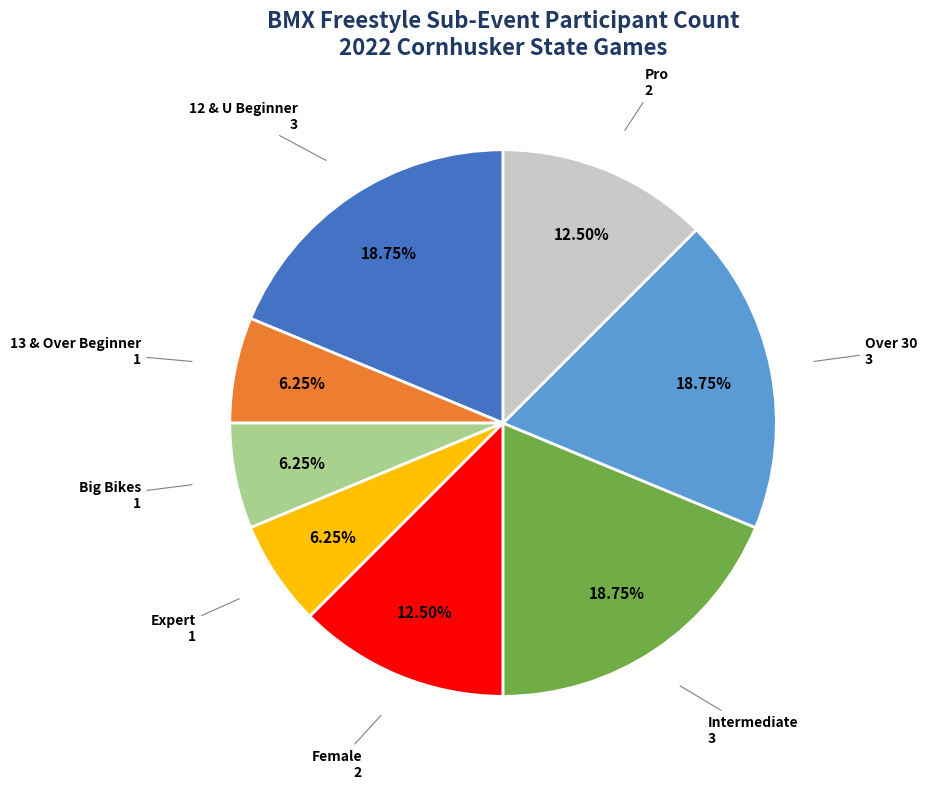

Is there any slice that represents more than half of the pie?

No